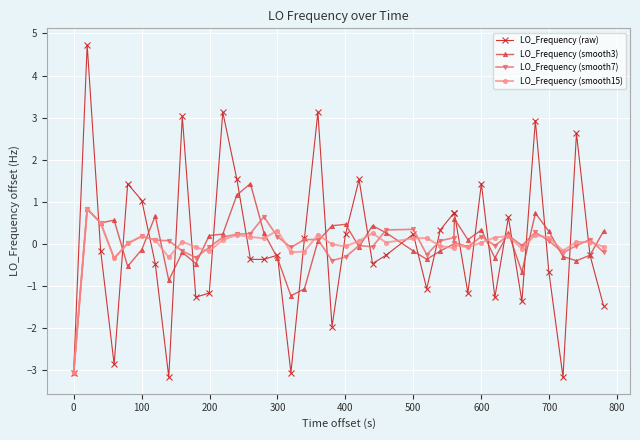

What is the value of the LO_Frequency (raw) point at the 24th from the left?

-0.3